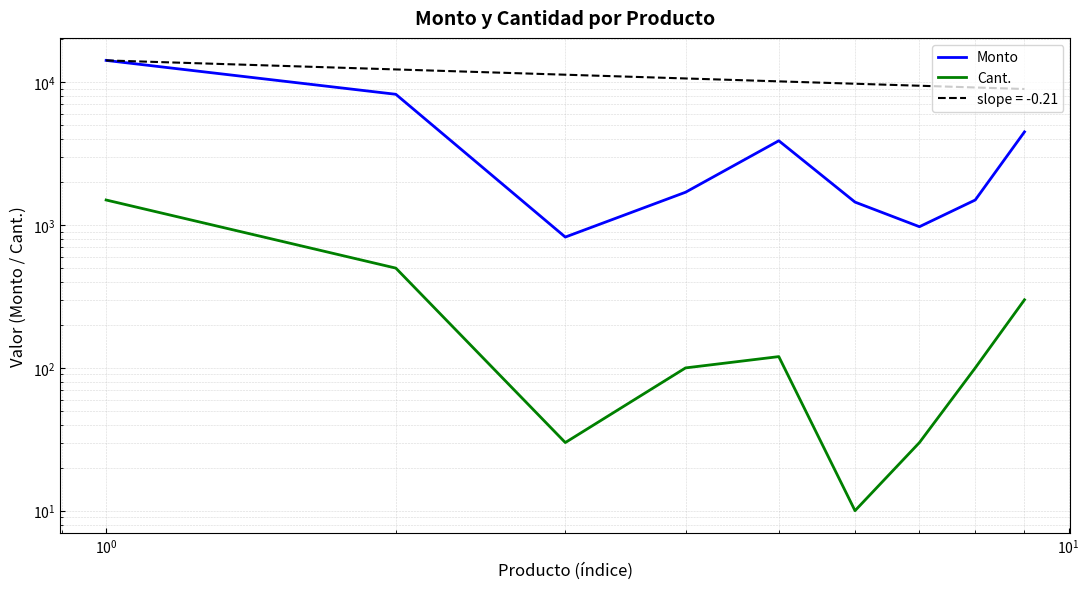

Rank the series by their maximum value, from lowest to highest.

Cant., Monto